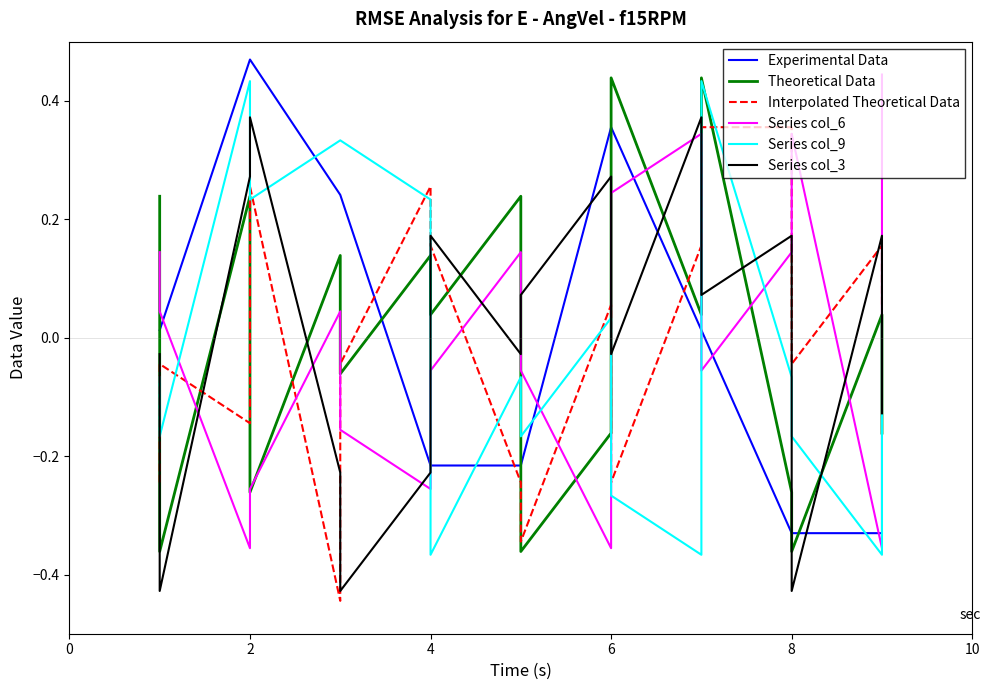

What is the value of the Series col_3 point at the 7th from the left?

0.4